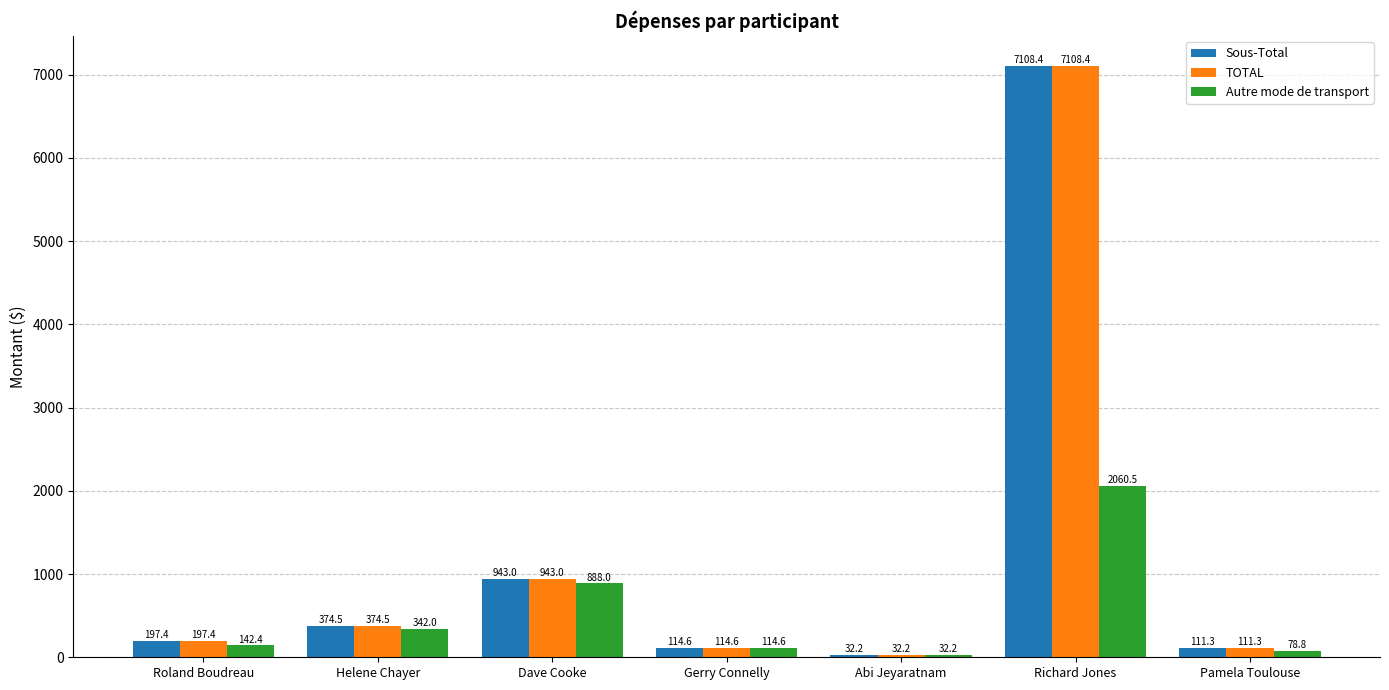

What is the difference between the maximum and minimum values in the Sous-Total series?

7076.2